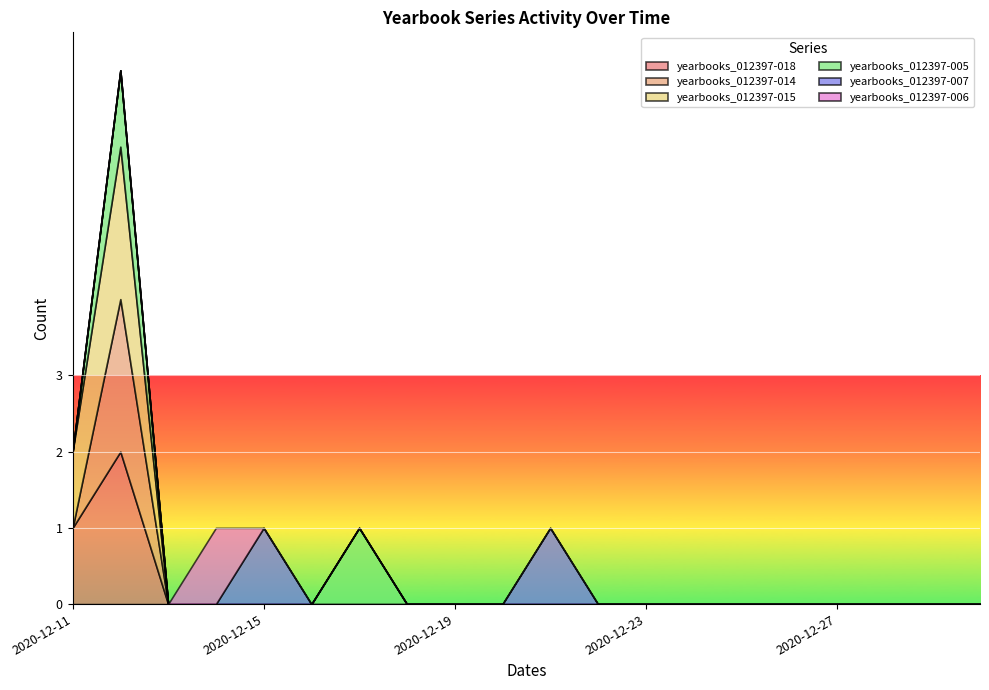

True or false: yearbooks_012397-018 and yearbooks_012397-007 cross at least once.

False